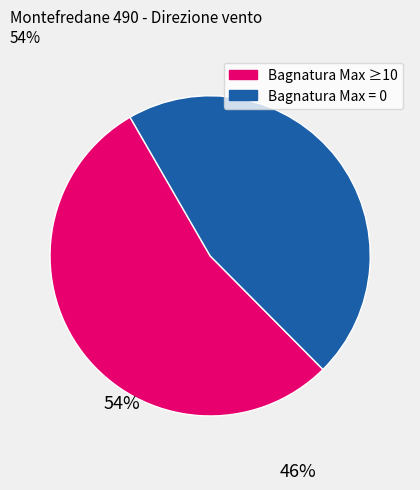

Is there a majority slice in this chart?

Yes